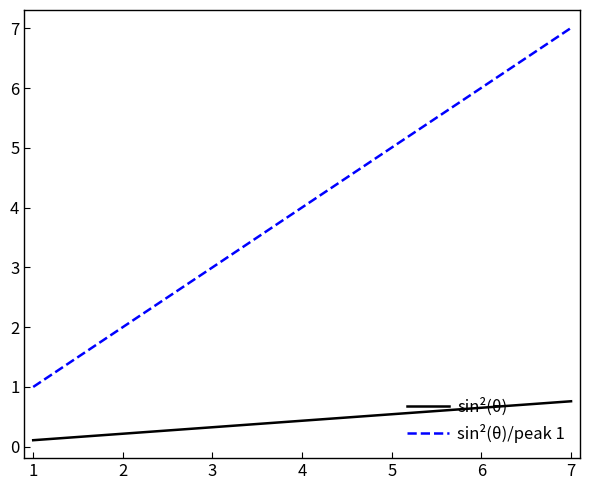

True or false: sin²(θ)/peak 1 has more than 2 interior local peaks.

False